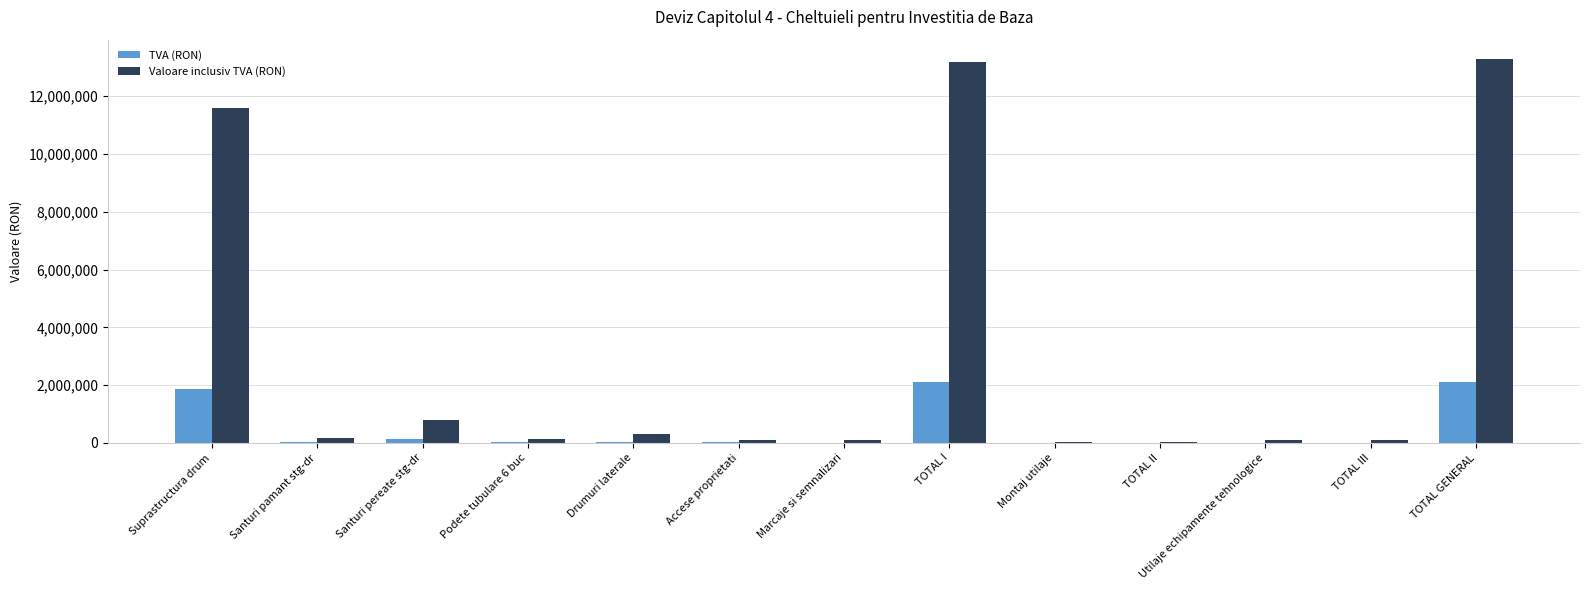

What is the sum of all Valoare inclusiv TVA (RON) values?

39872473.5